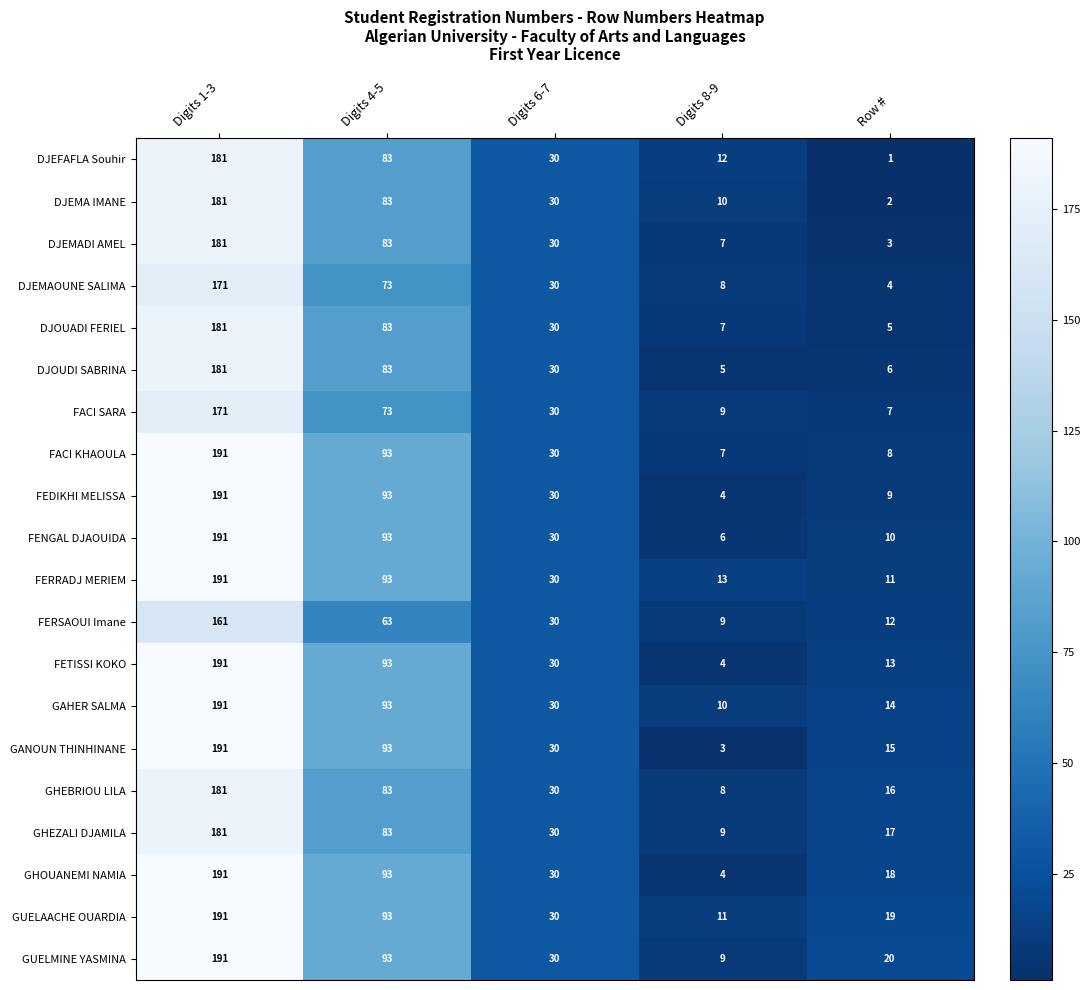

What is the difference between the maximum and second lowest values in the FETISSI KOKO series?

178